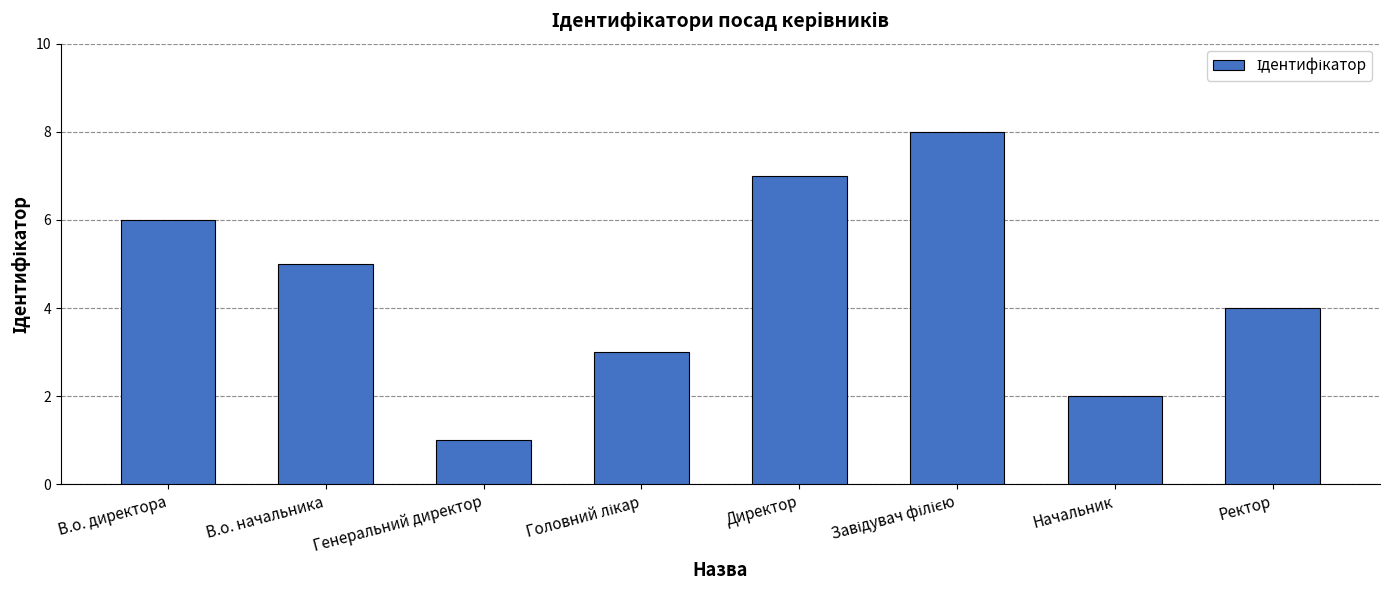

What is the label of the 7th bar from the left?

Начальник